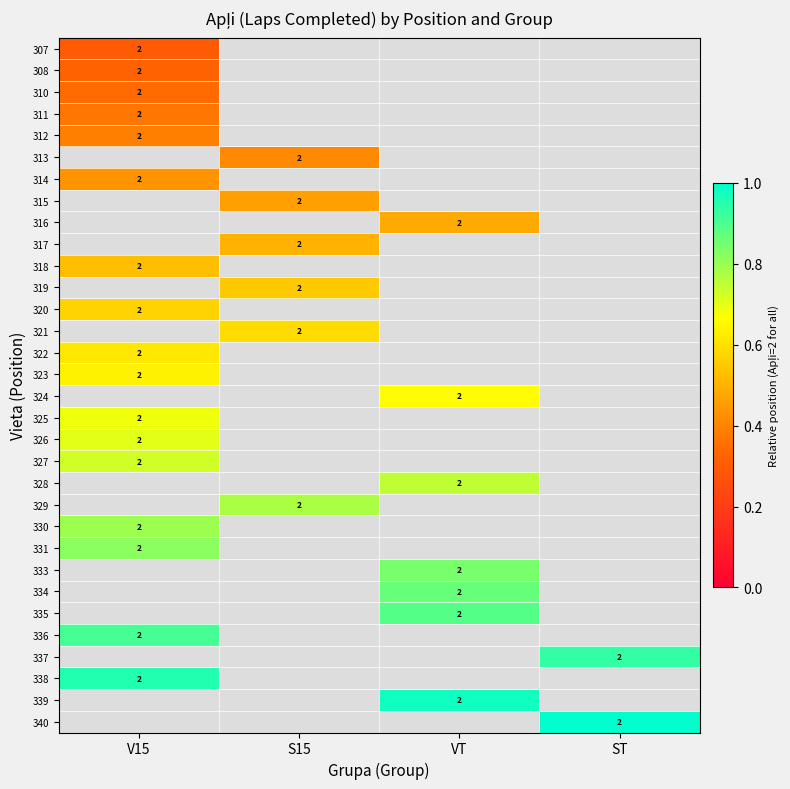

The 316 series shows 0.7 at VT. True or false?

False